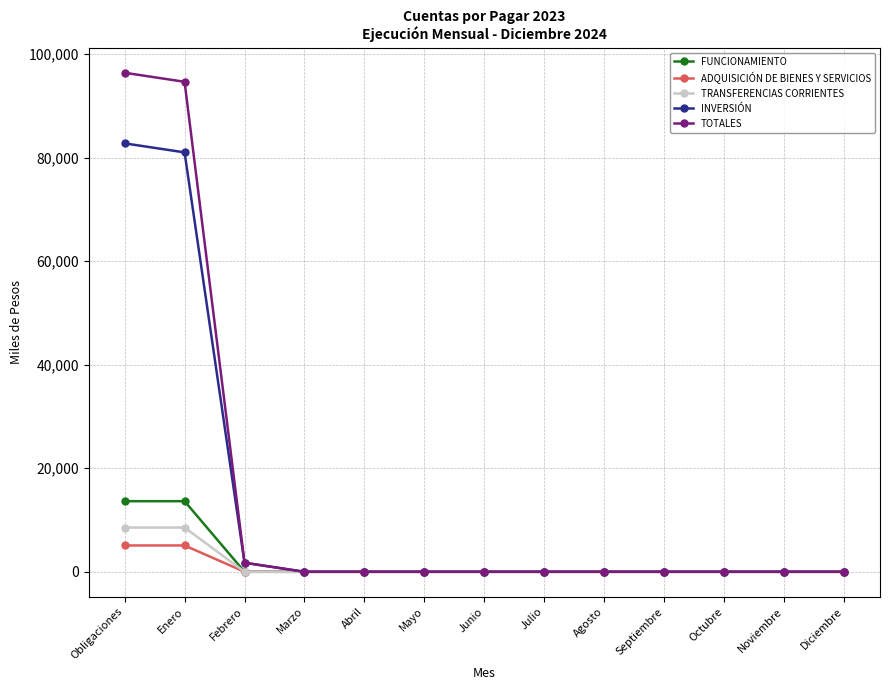

Which series has the largest range (max minus min)?

TOTALES